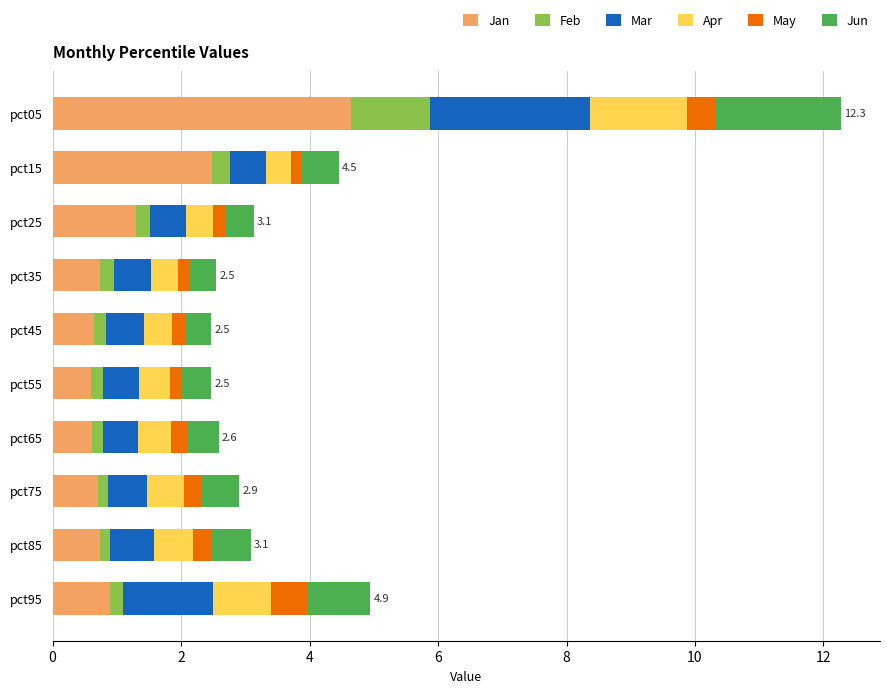

At which category is the sum across all series the highest?

pct05